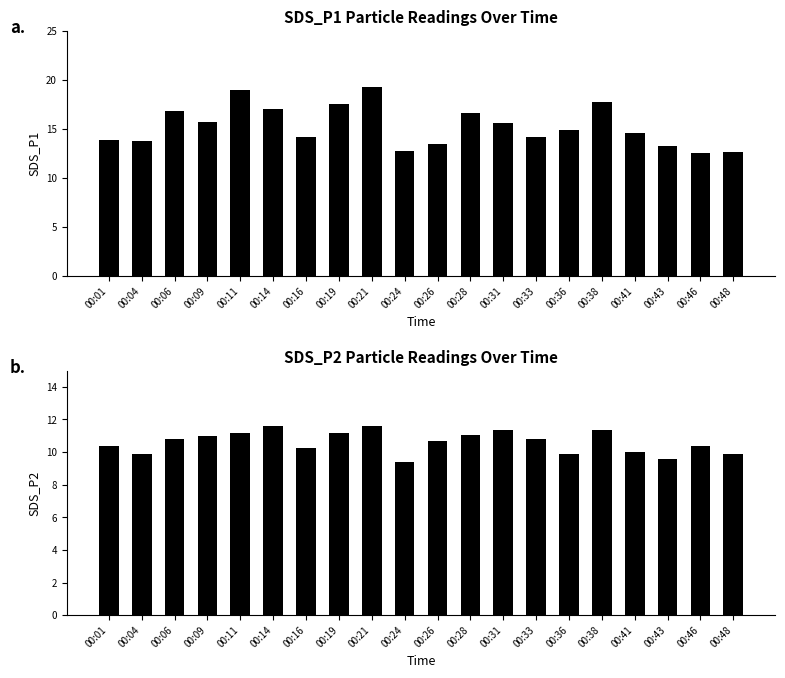

What is the maximum value for SDS_P1?

19.3